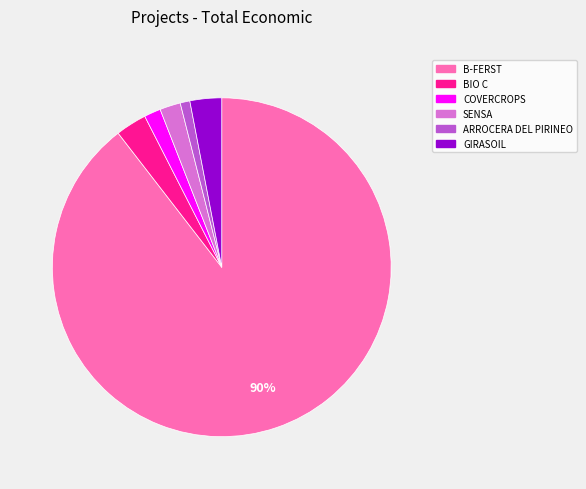

What percentage is the ARROCERA DEL PIRINEO slice, to the nearest percent?

1%